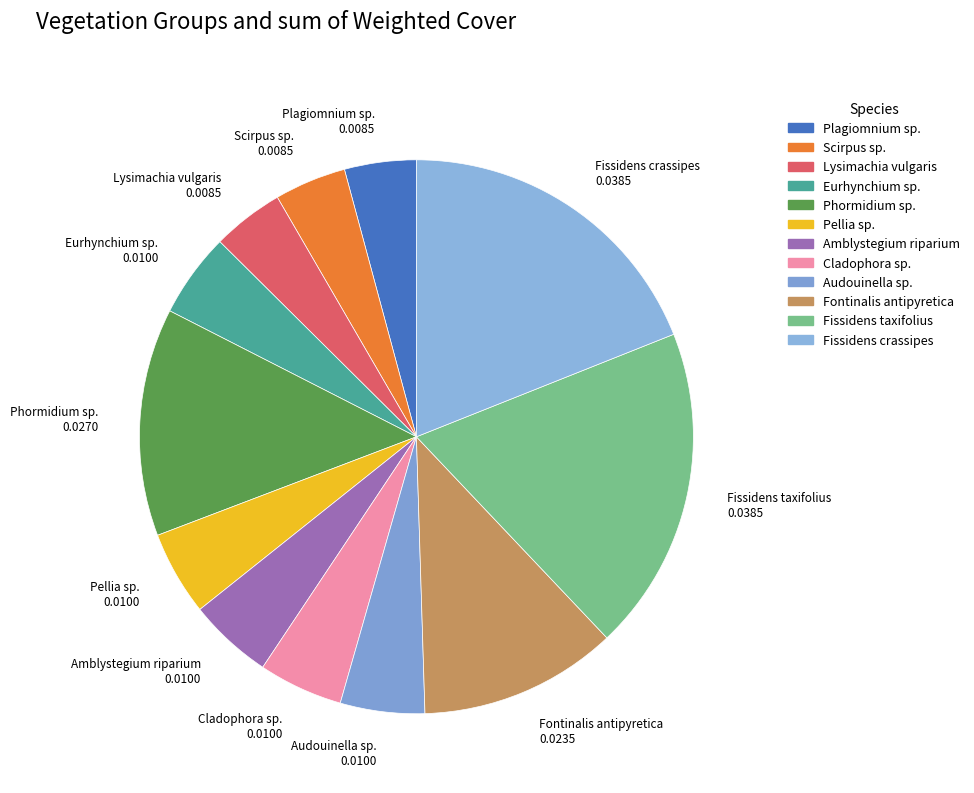

Combined, do Scirpus sp. and Cladophora sp. account for over 50%?

No